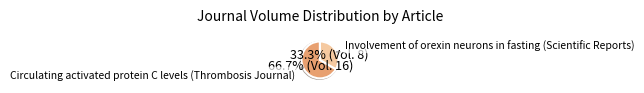

Does any single category account for the majority?

Yes